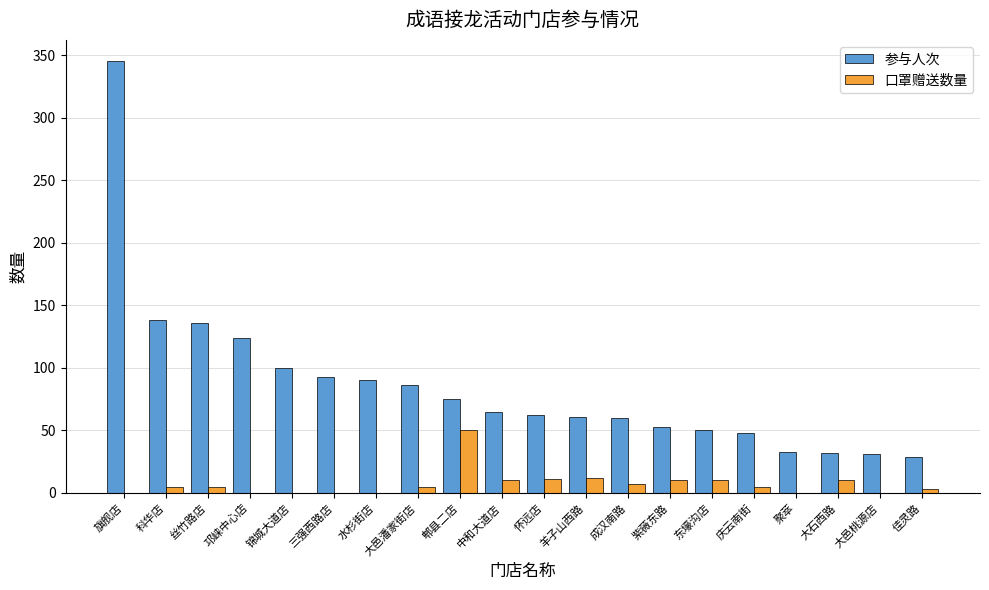

What is the difference between the 口罩赠送数量 values at 大石西路 and 科华店?

5